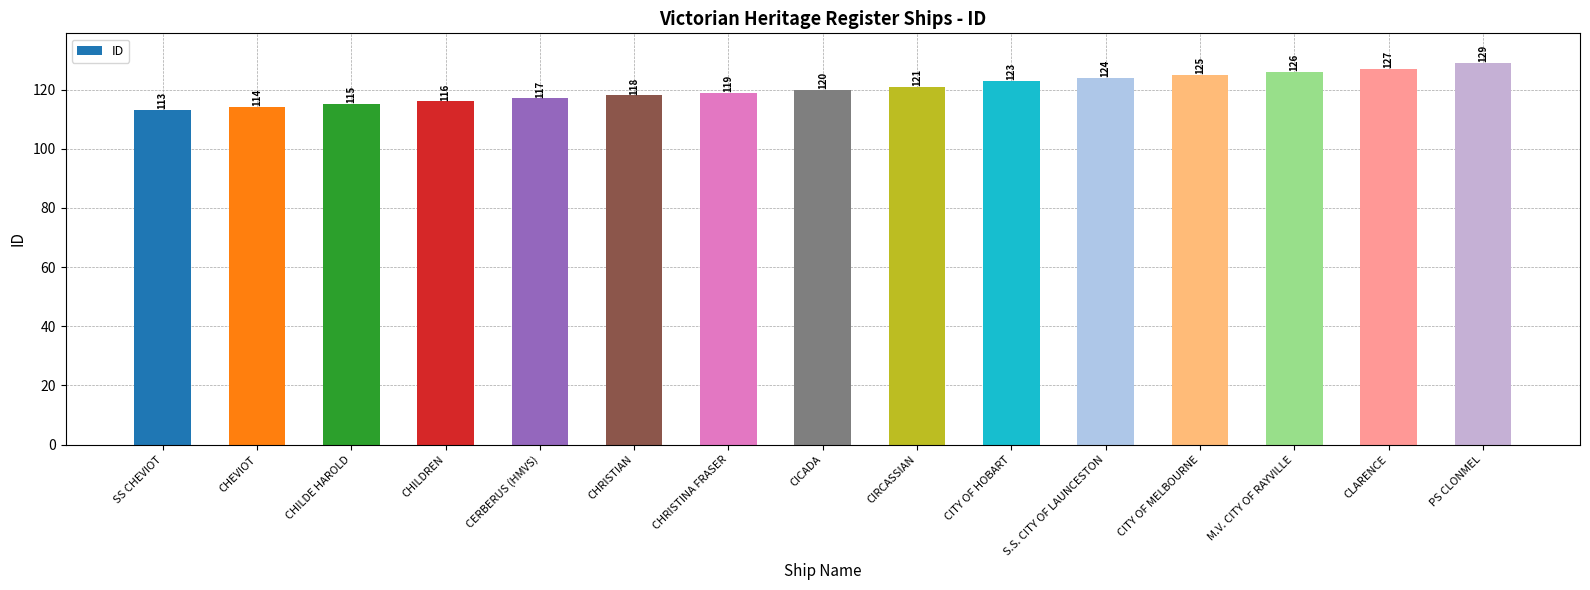

Reading right to left, extract all data points from this chart.

PS CLONMEL=129	CLARENCE=127	M.V. CITY OF RAYVILLE=126	CITY OF MELBOURNE=125	S.S. CITY OF LAUNCESTON=124	CITY OF HOBART=123	CIRCASSIAN=121	CICADA=120	CHRISTINA FRASER=119	CHRISTIAN=118	CERBERUS (HMVS)=117	CHILDREN=116	CHILDE HAROLD=115	CHEVIOT=114	SS CHEVIOT=113